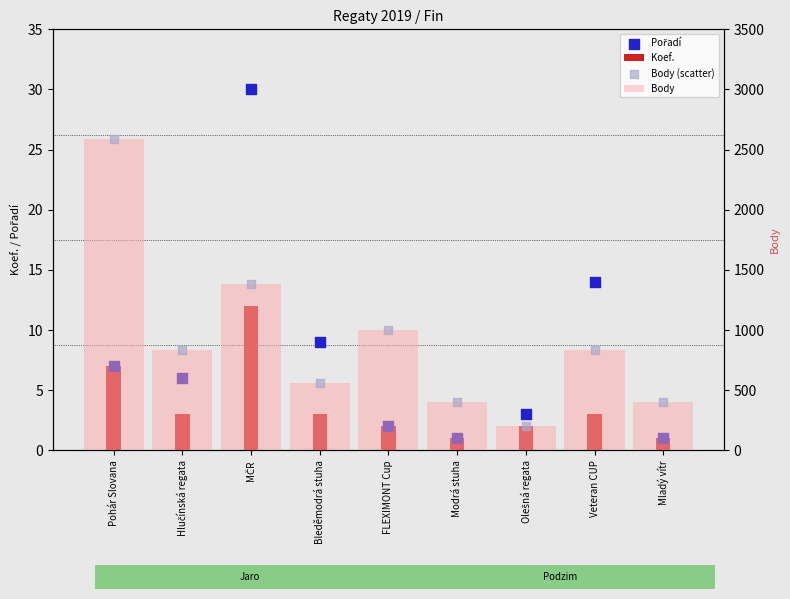

Which series reaches the maximum Y coordinate?

Body